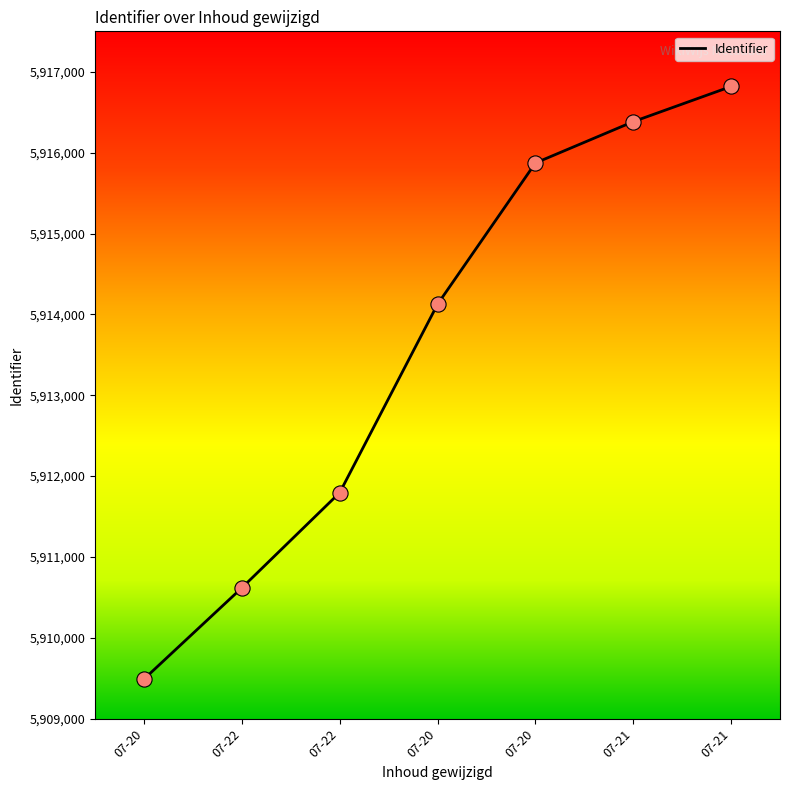

What is the change in value from 07-22 to 07-20?

+3507